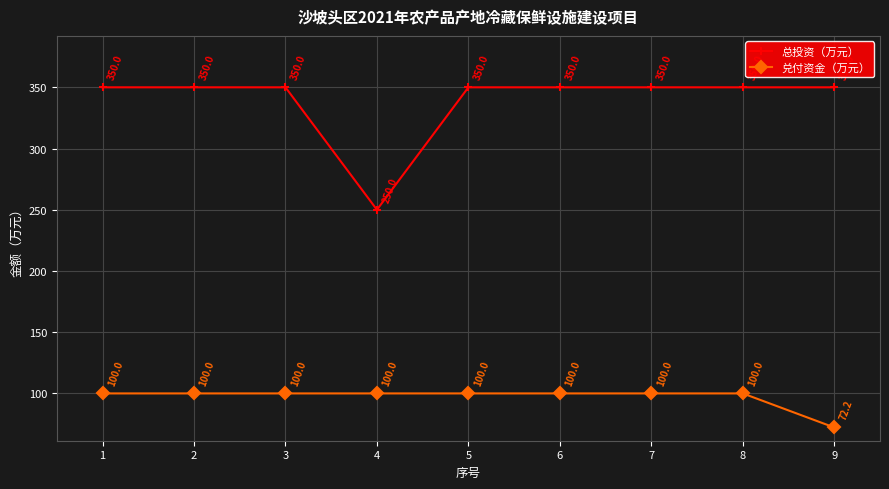

What is the total value across all series at 2?

450.0